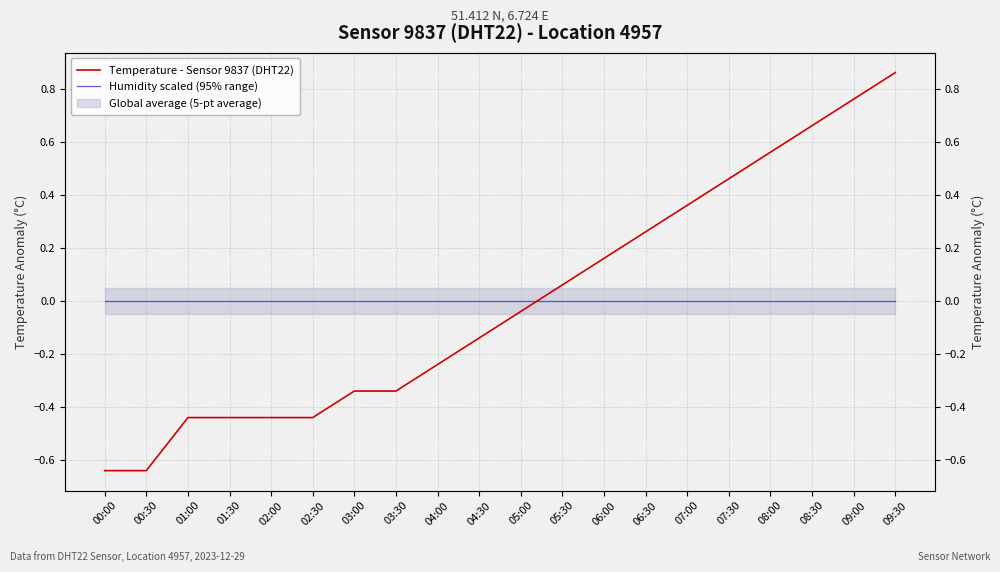

Rank the series at 09:30 from highest to lowest value.

Temperature - Sensor 9837 (DHT22), Humidity scaled (95% range)